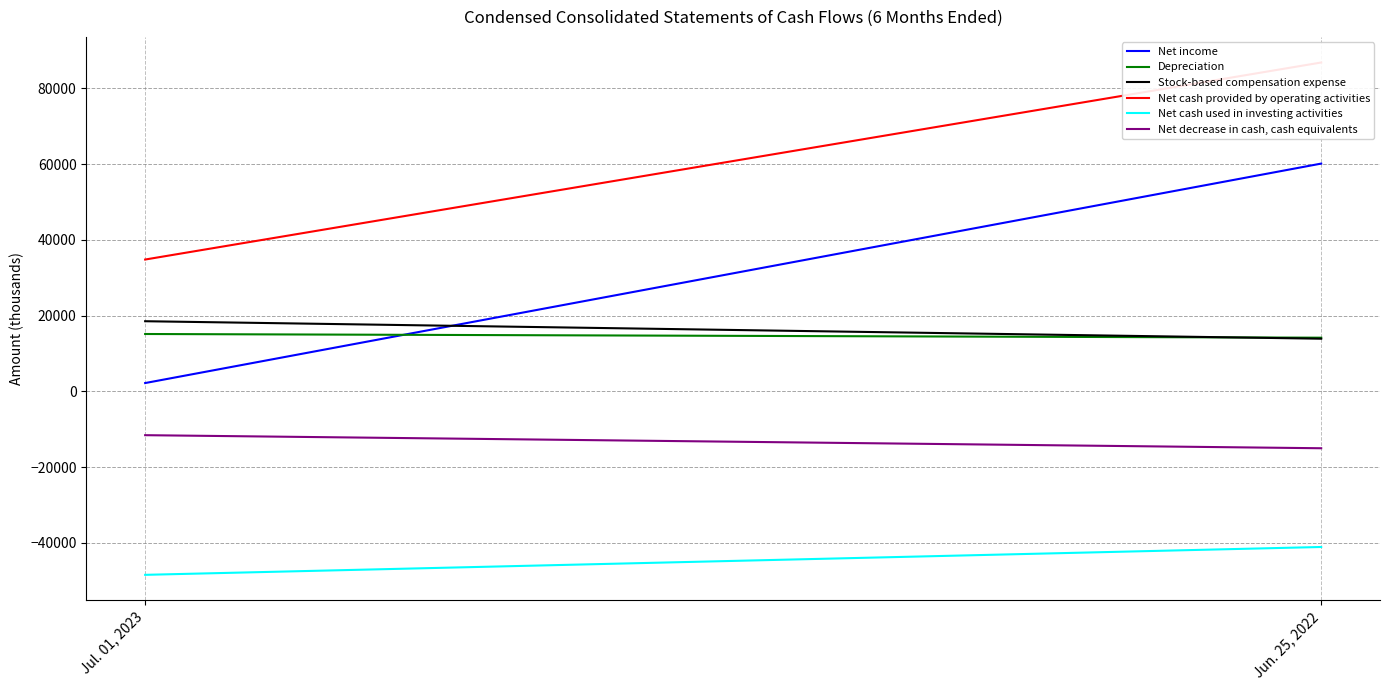

Reading left to right, transcribe all the data shown in this chart.

Net income: Jul. 01, 2023=2170	Jun. 25, 2022=60114
Depreciation: Jul. 01, 2023=15121	Jun. 25, 2022=14146
Stock-based compensation expense: Jul. 01, 2023=18494	Jun. 25, 2022=13878
Net cash provided by operating activities: Jul. 01, 2023=34781	Jun. 25, 2022=86801
Net cash used in investing activities: Jul. 01, 2023=-48464	Jun. 25, 2022=-41111
Net decrease in cash, cash equivalents: Jul. 01, 2023=-11592	Jun. 25, 2022=-15043